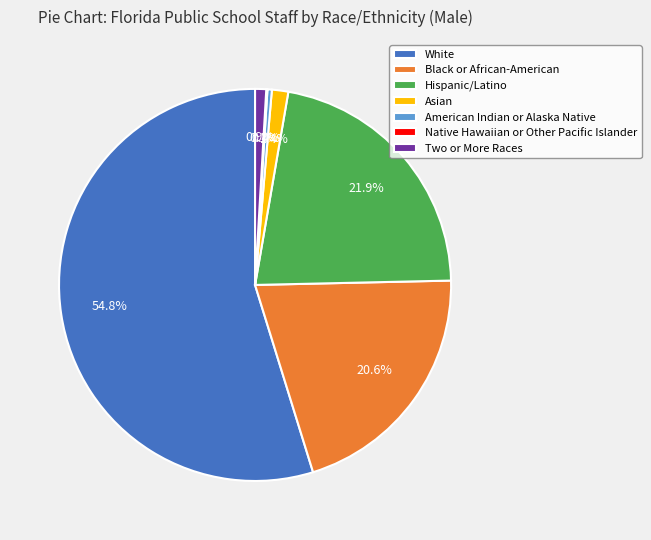

How much of the chart is everything except Hispanic/Latino?

78.1%